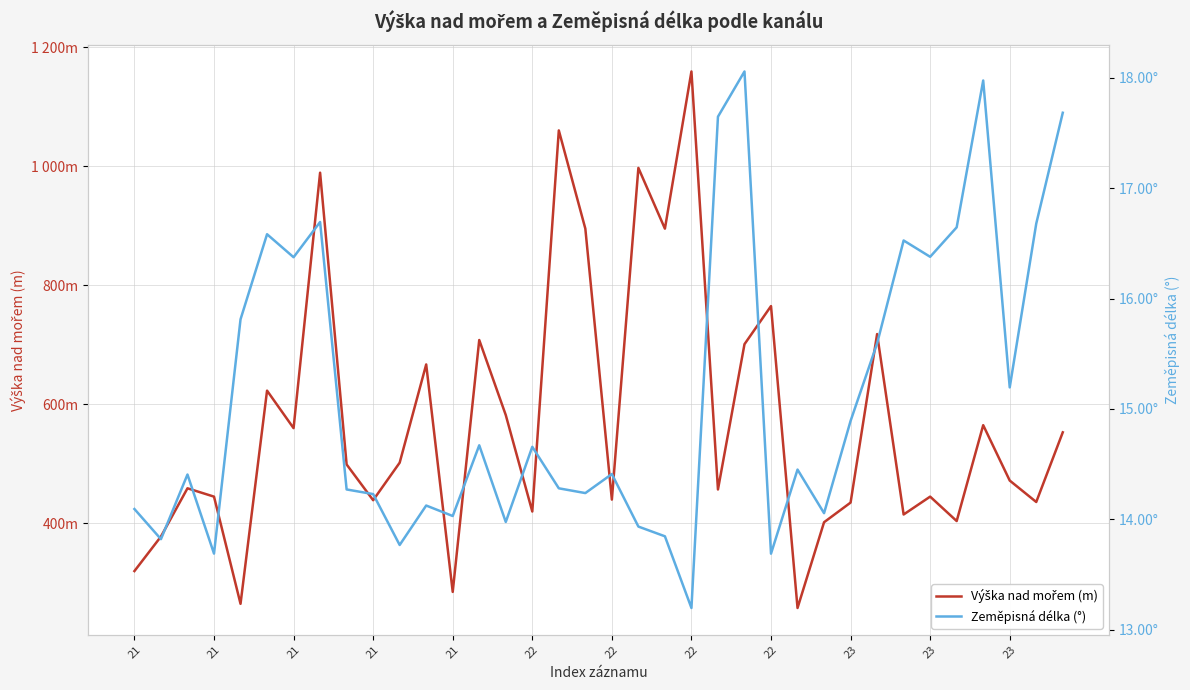

What is the highest value of the Výška nad mořem (m) series?

1159.0